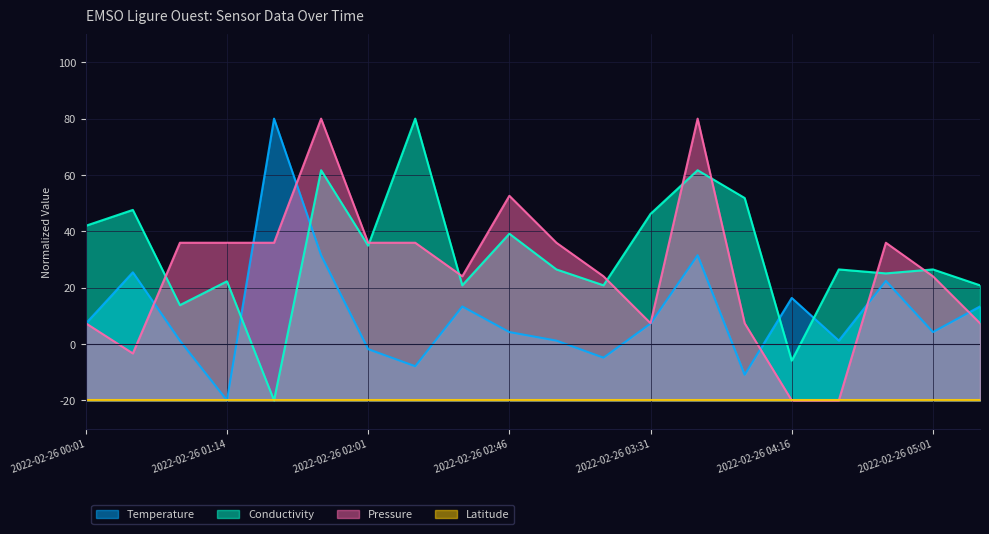

What is the lowest value of the Conductivity series?

-20.0